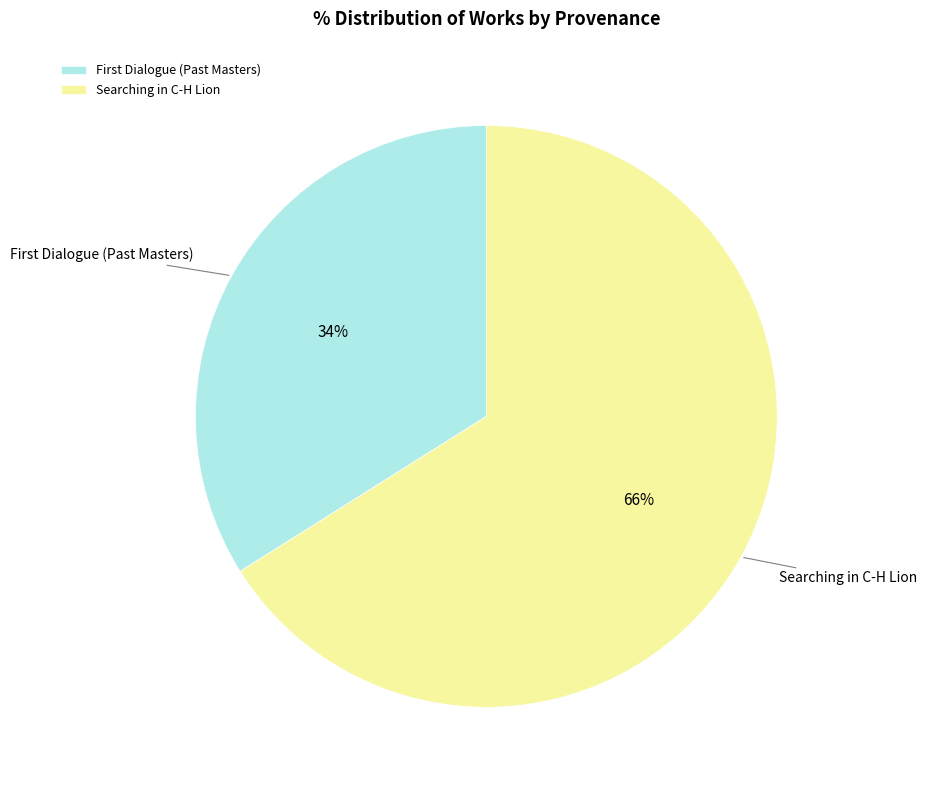

Is it true that Searching in C-H Lion is 60% of the pie?

False